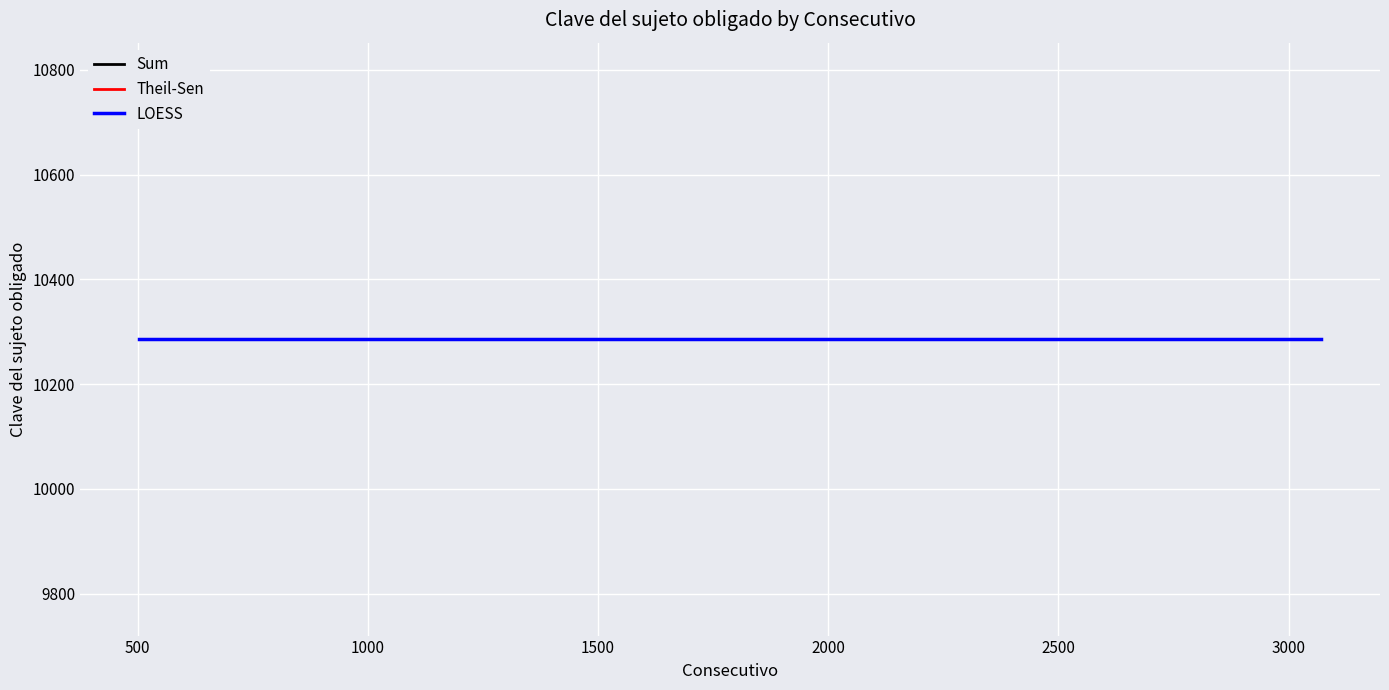

Reading right to left, transcribe all the data shown in this chart.

Consecutivo: 3070=3070	3069=3069	3068=3068	3067=3067	1887=1887	1886=1886	1885=1885	1884=1884	1883=1883	1882=1882	1881=1881	1880=1880	880=880	503=503
Clave del sujeto obligado: 3070=10286	3069=10286	3068=10286	3067=10286	1887=10286	1886=10286	1885=10286	1884=10286	1883=10286	1882=10286	1881=10286	1880=10286	880=10286	503=10286